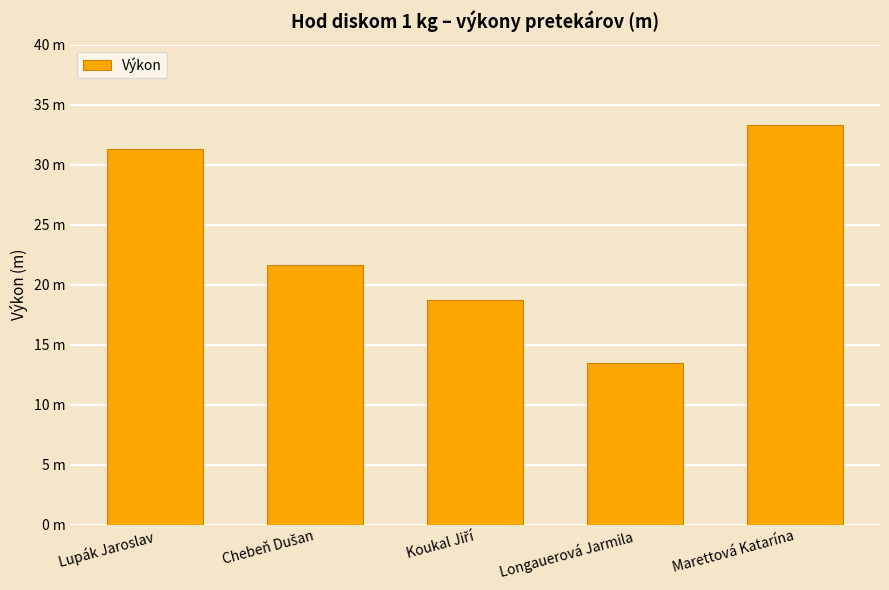

What is the average value?

23.7